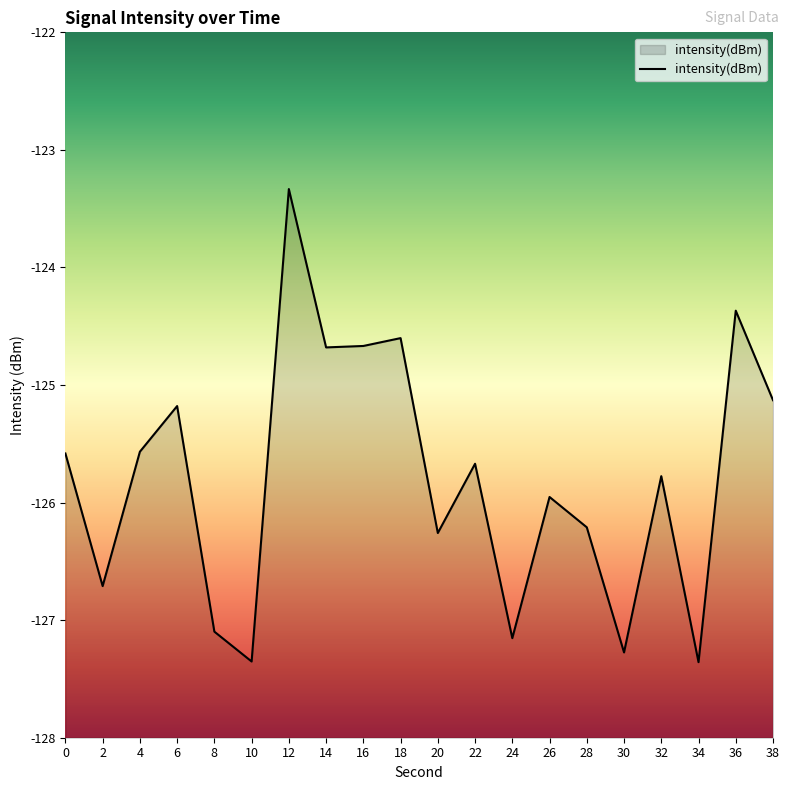

The chart shows a value of -172.4 at 14. True or false?

False